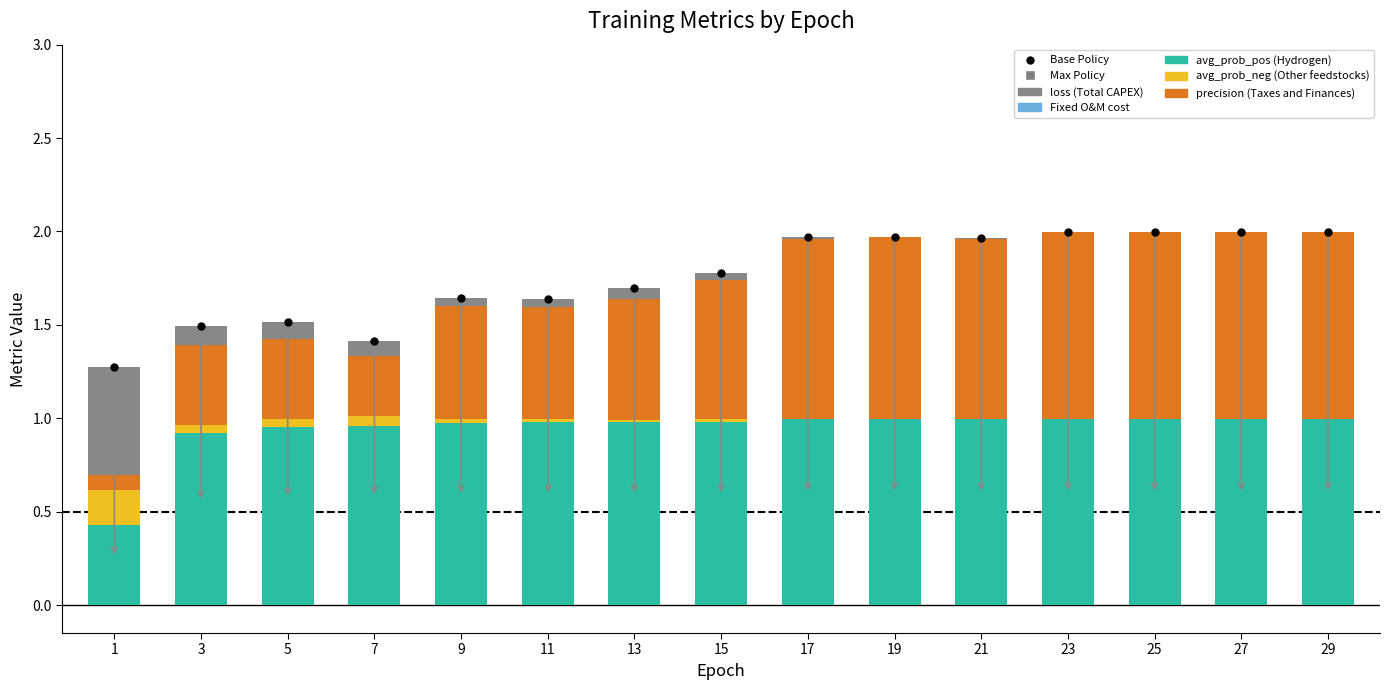

Count the number of categories in the chart.

15